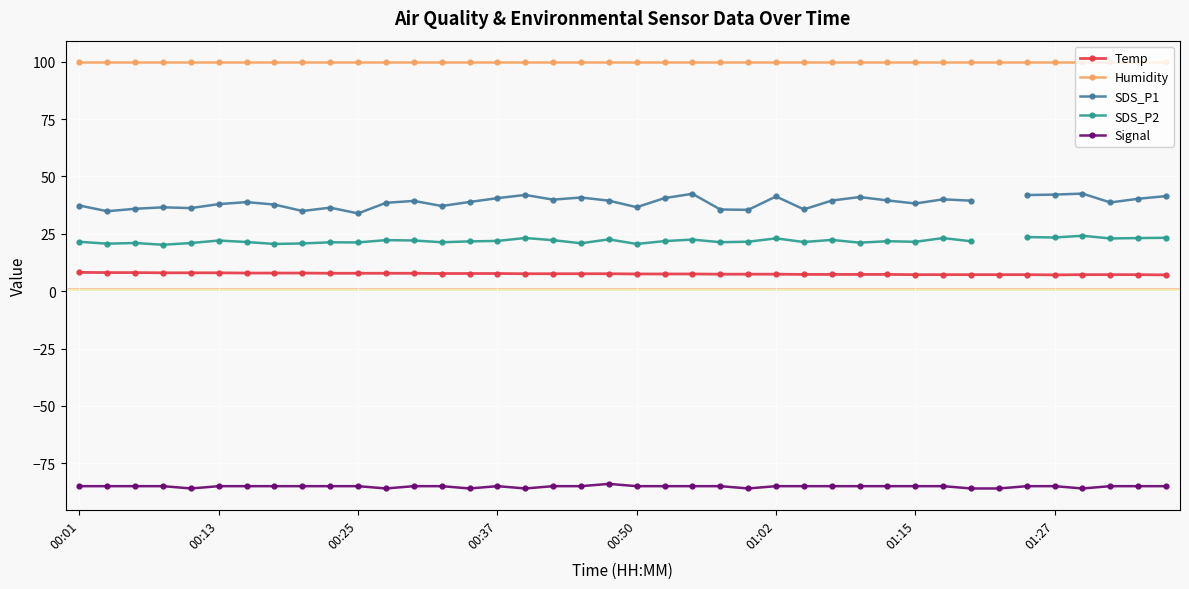

The value of Signal at 00:01 is -147.0. True or false?

False